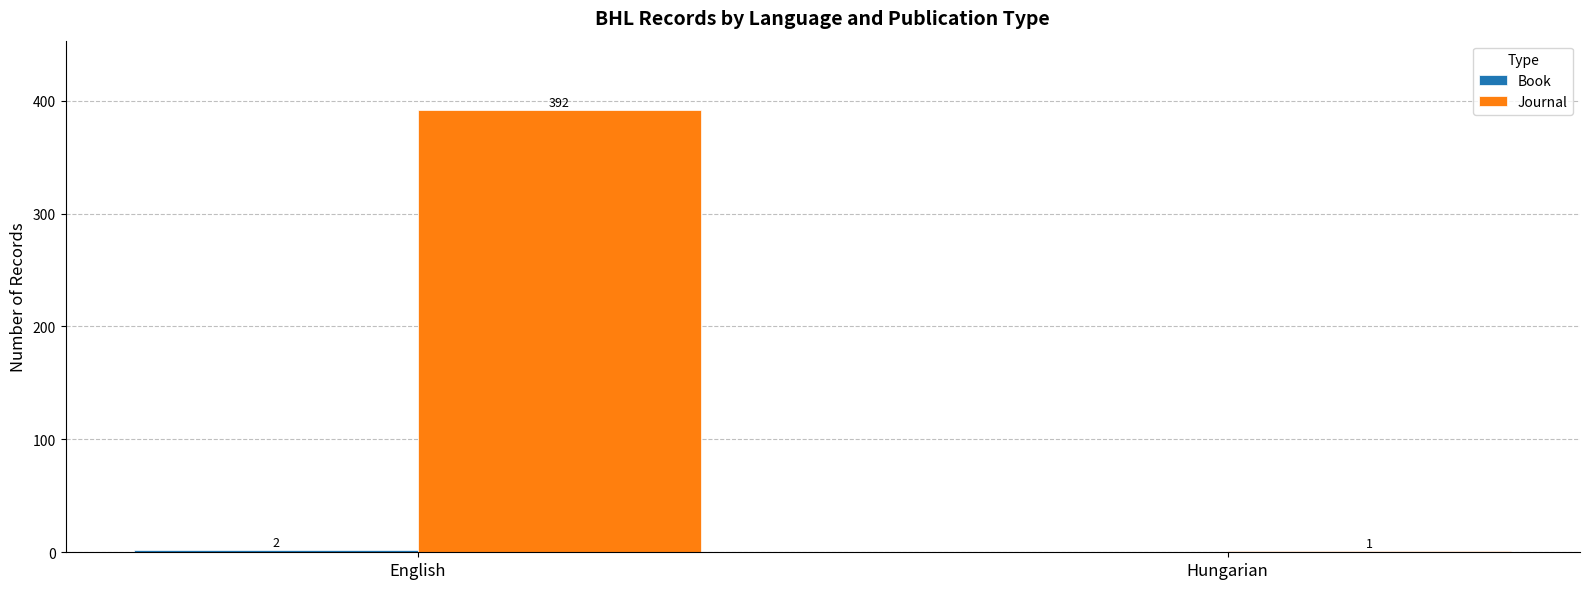

Where is Journal nearest to the value 196?

Hungarian